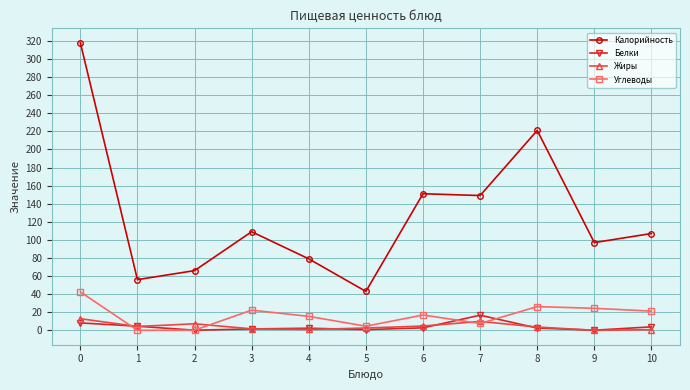

Where is the first local maximum for Калорийность?

3